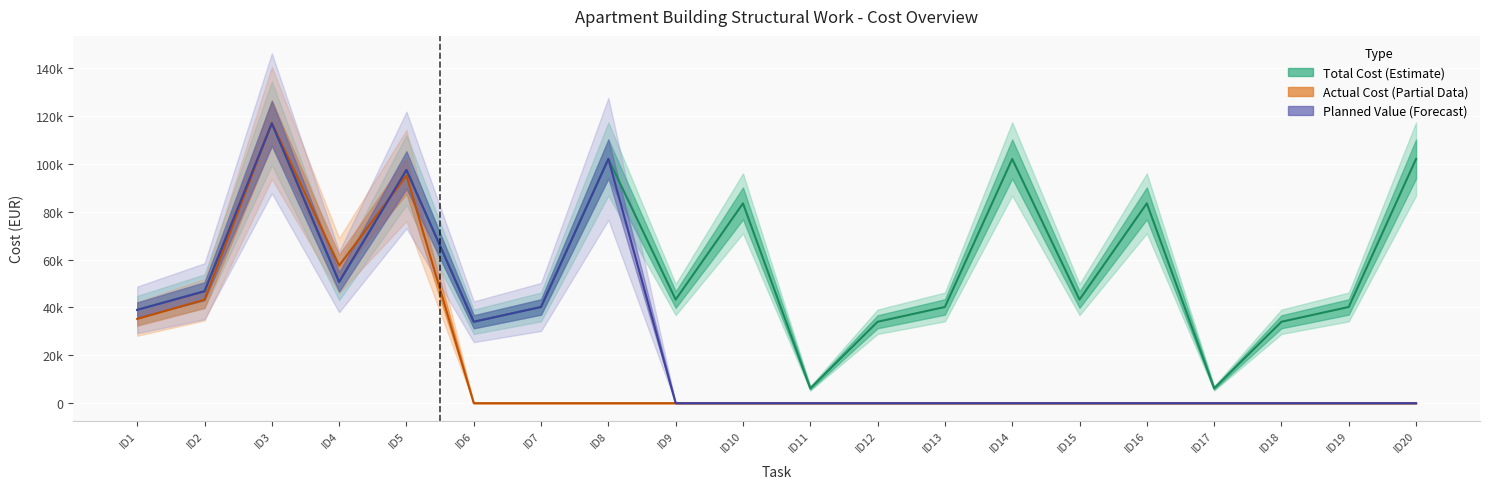

At which label is Planned Value (Forecast) closest to 58453?

ID4